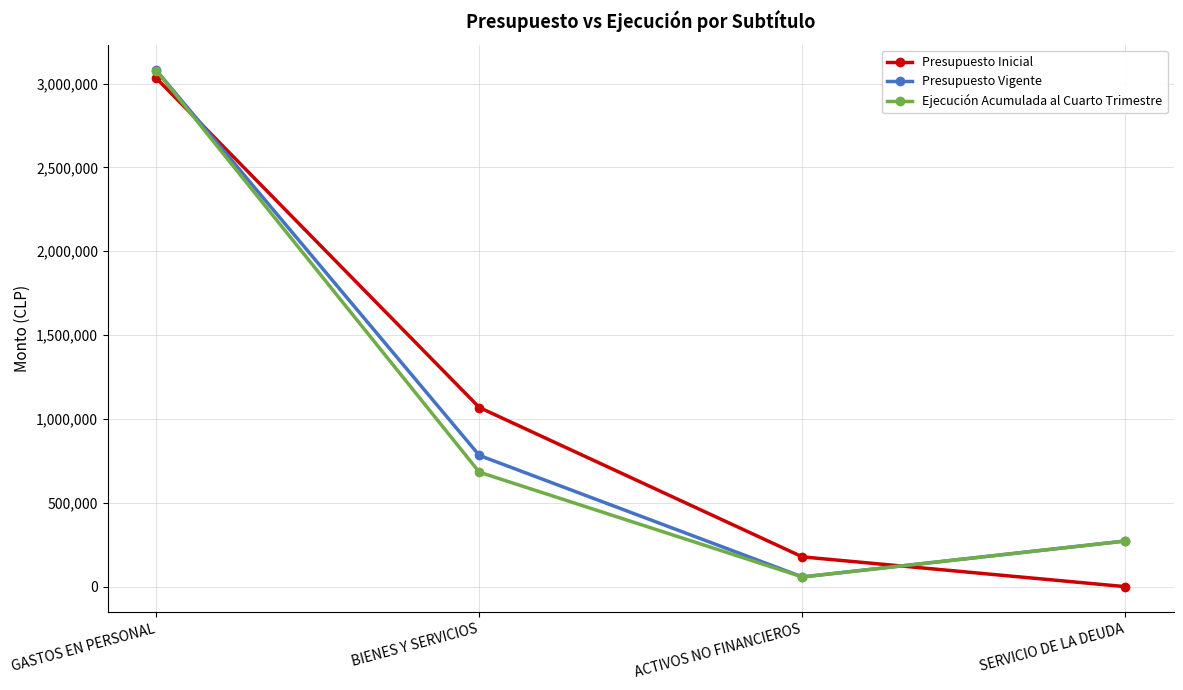

What is the spread (max minus min) of values at SERVICIO DE LA DEUDA?

272267